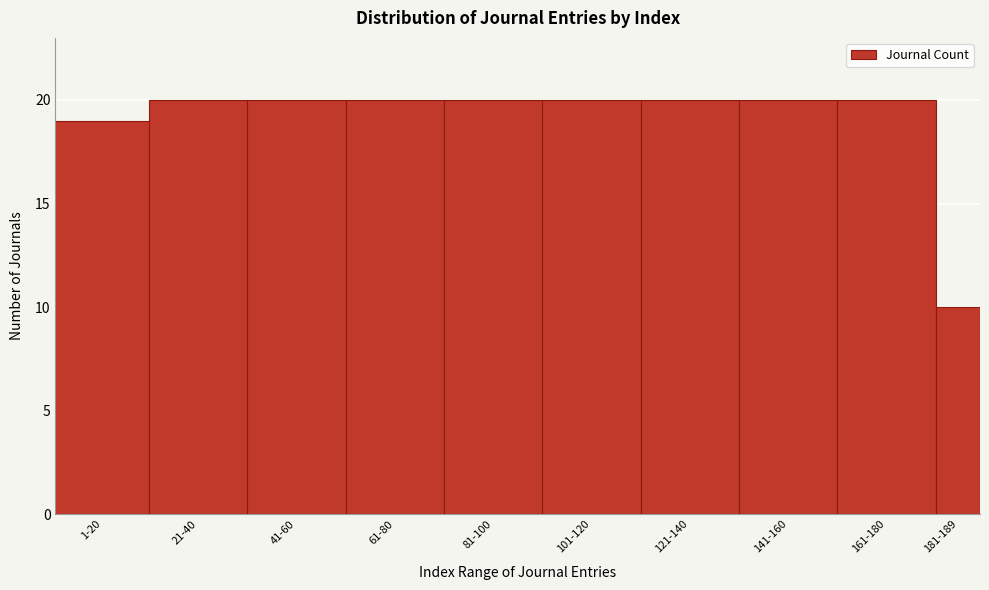

Reading left to right, list all the values displayed in this chart.

1-20=19	21-40=20	41-60=20	61-80=20	81-100=20	101-120=20	121-140=20	141-160=20	161-180=20	181-189=10